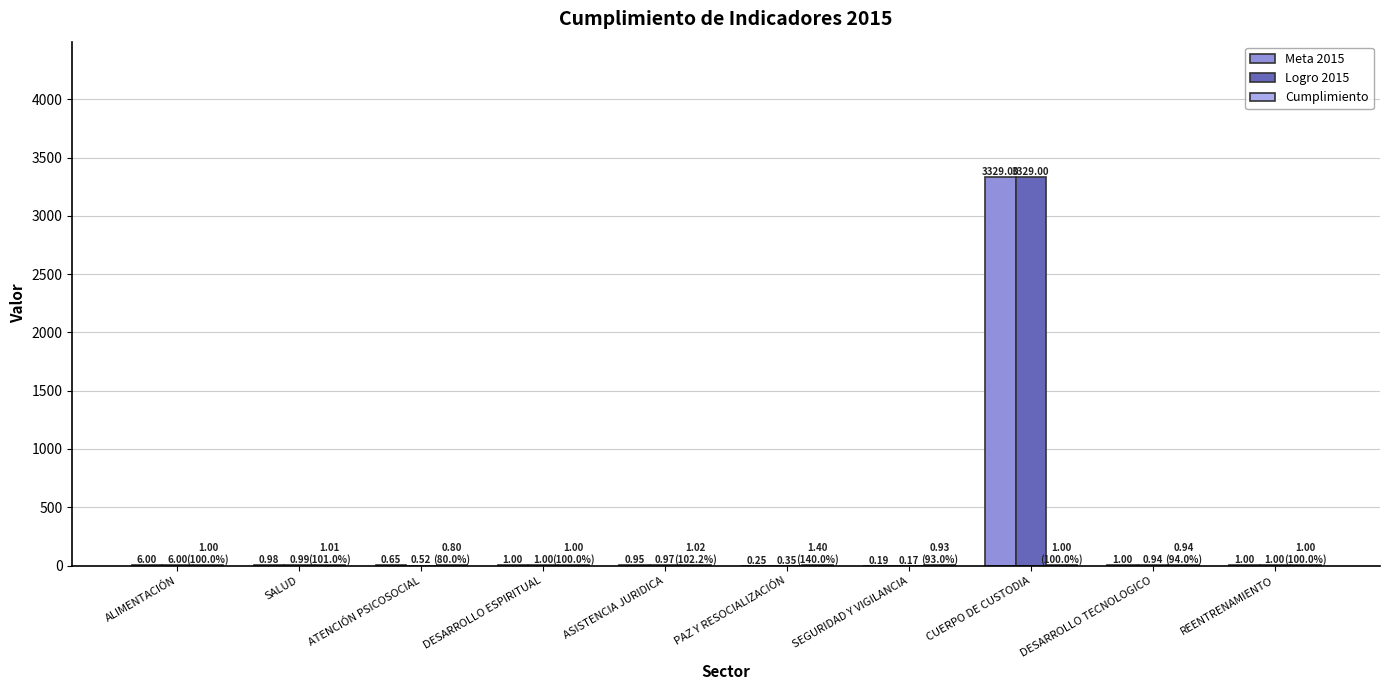

What is the sum of the Logro 2015 values at DESARROLLO TECNOLOGICO and SEGURIDAD Y VIGILANCIA?

1.1